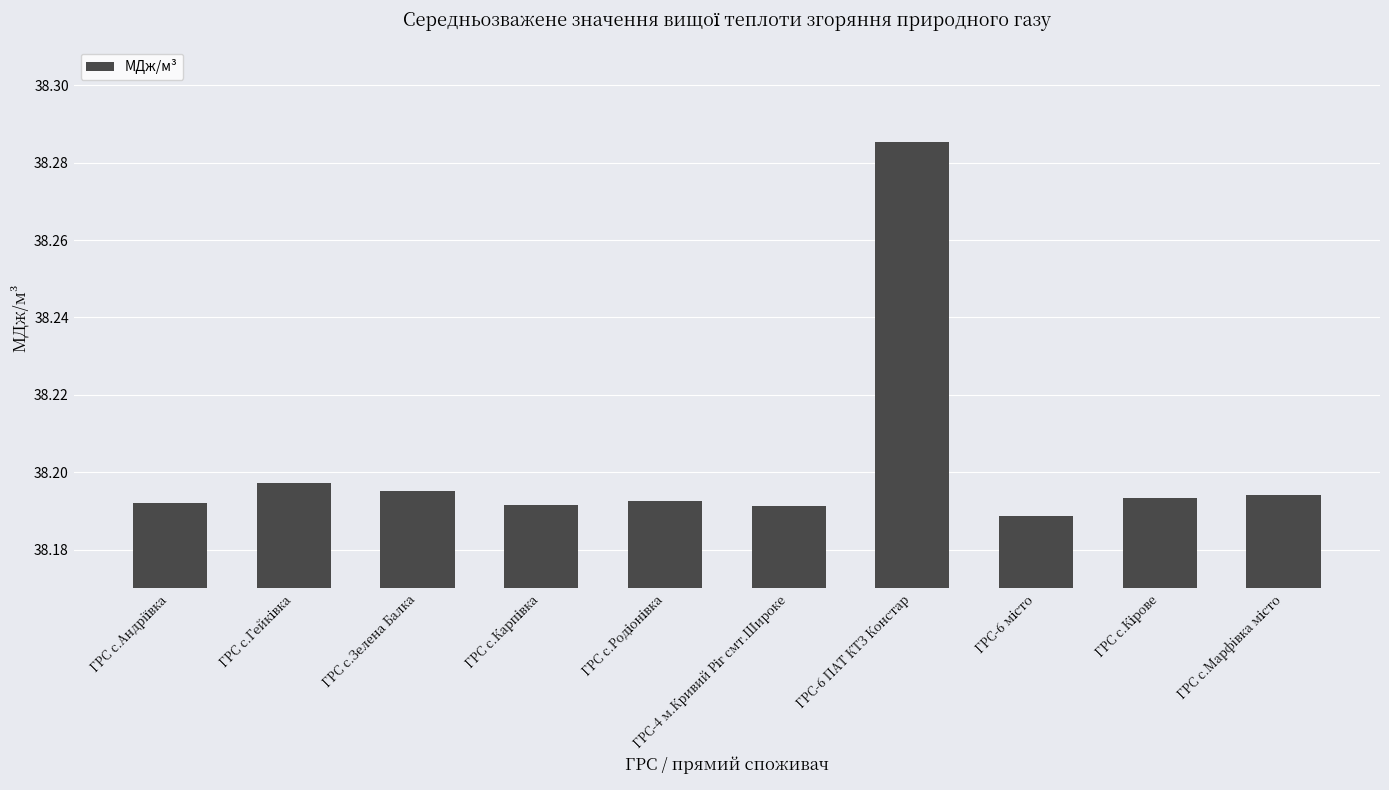

How many values are between 38 and 39?

10